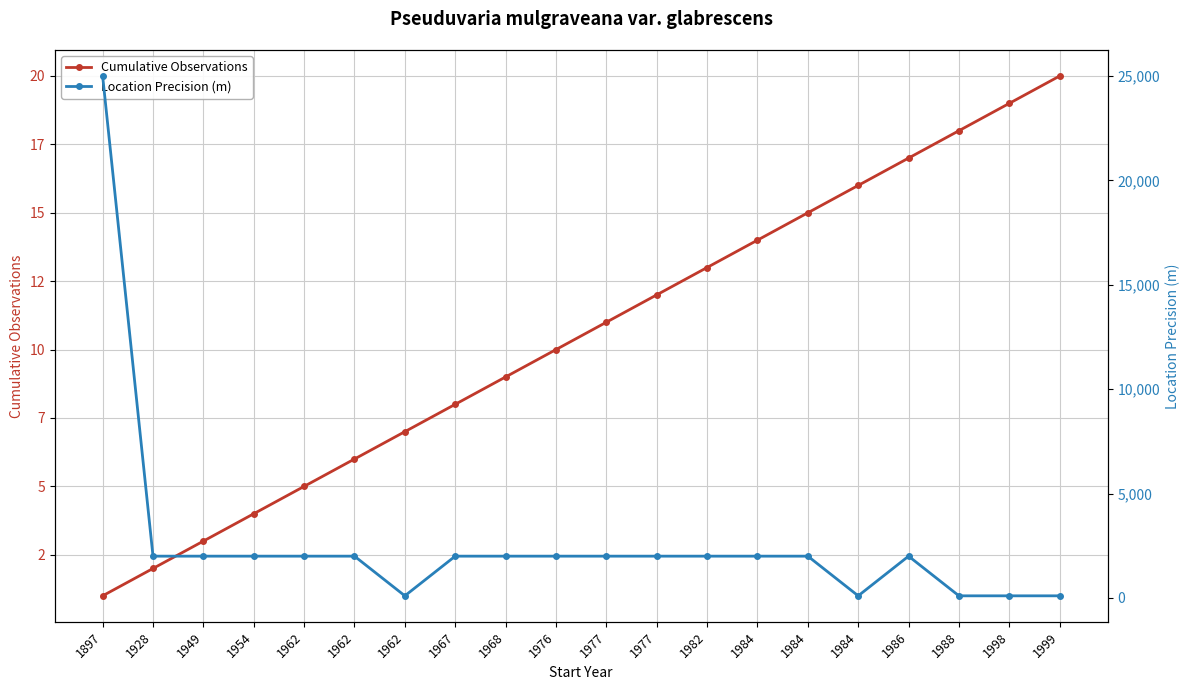

What is the average value of the Cumulative Observations series?

10